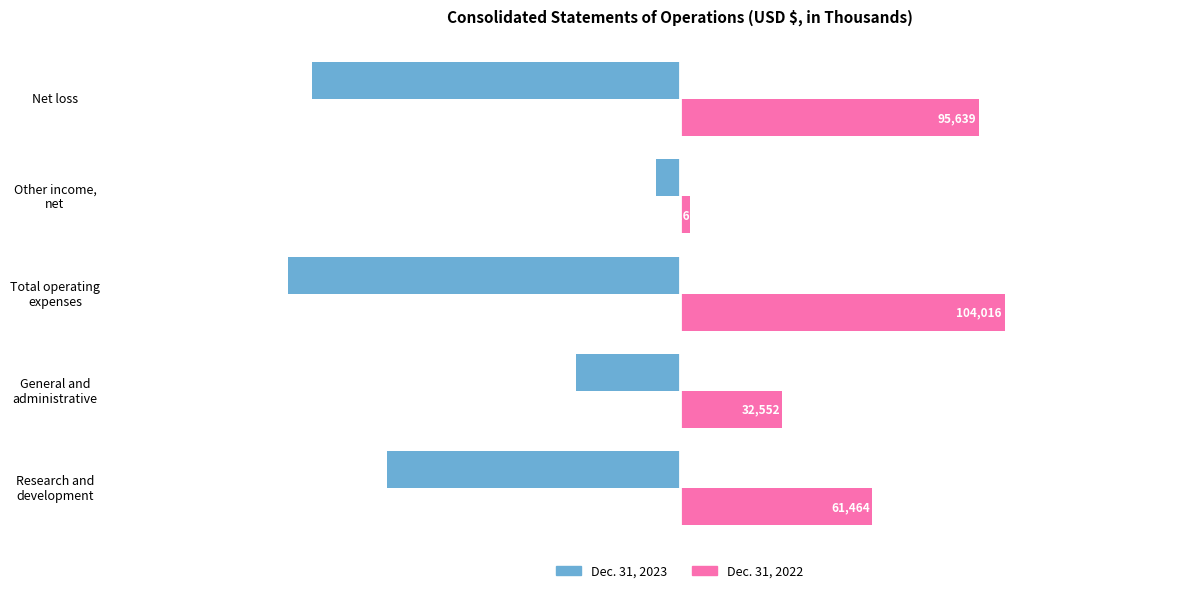

Which series has the largest total across all categories?

Dec. 31, 2022